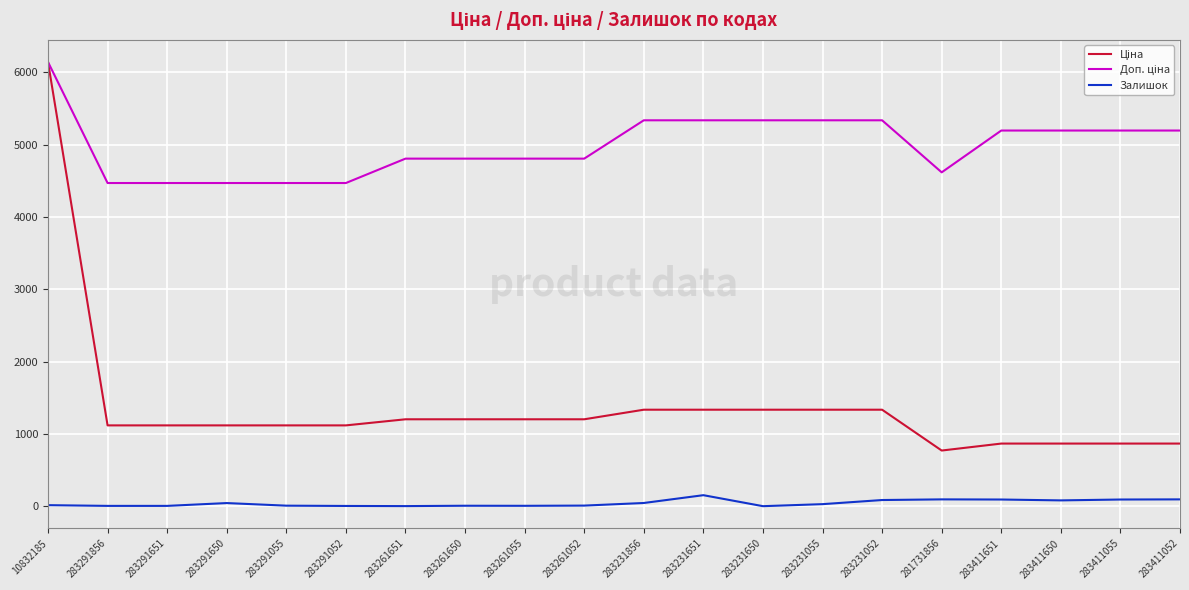

True or false: Залишок has a value of 8.0 at 283261052.

True